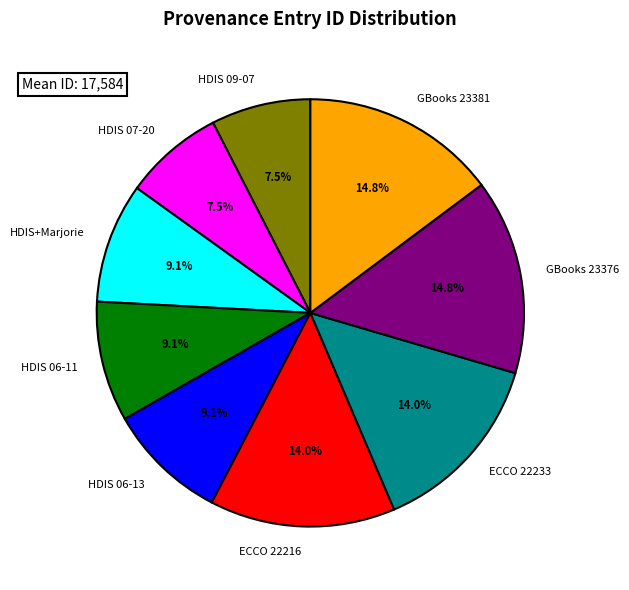

Does any single category account for the majority?

No